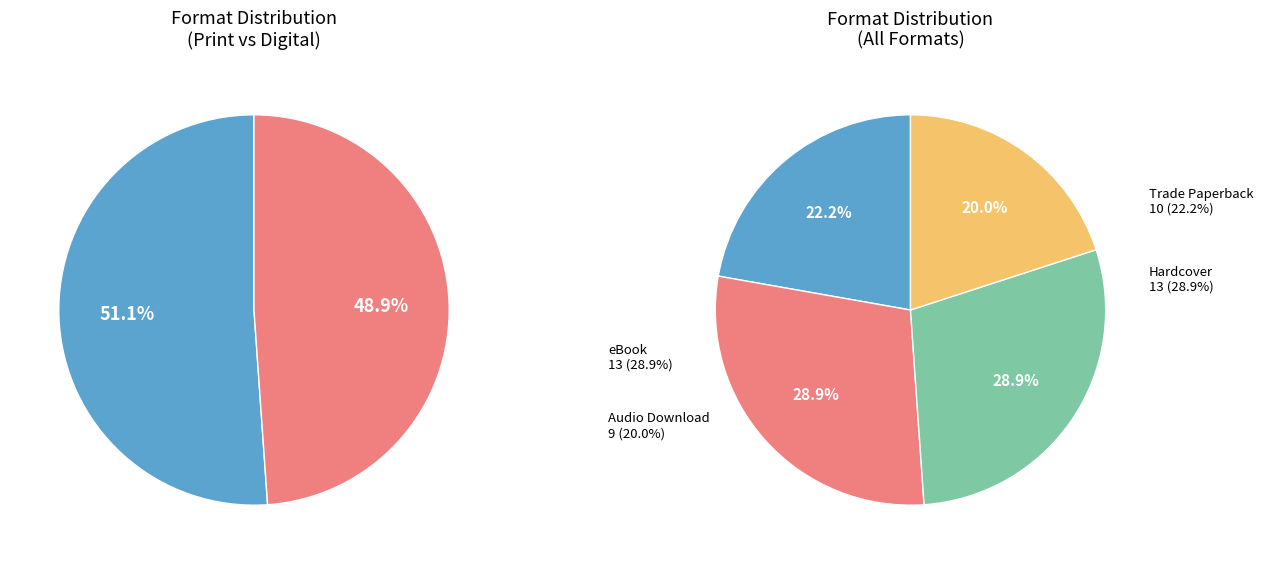

Count the number of slices in the pie.

4